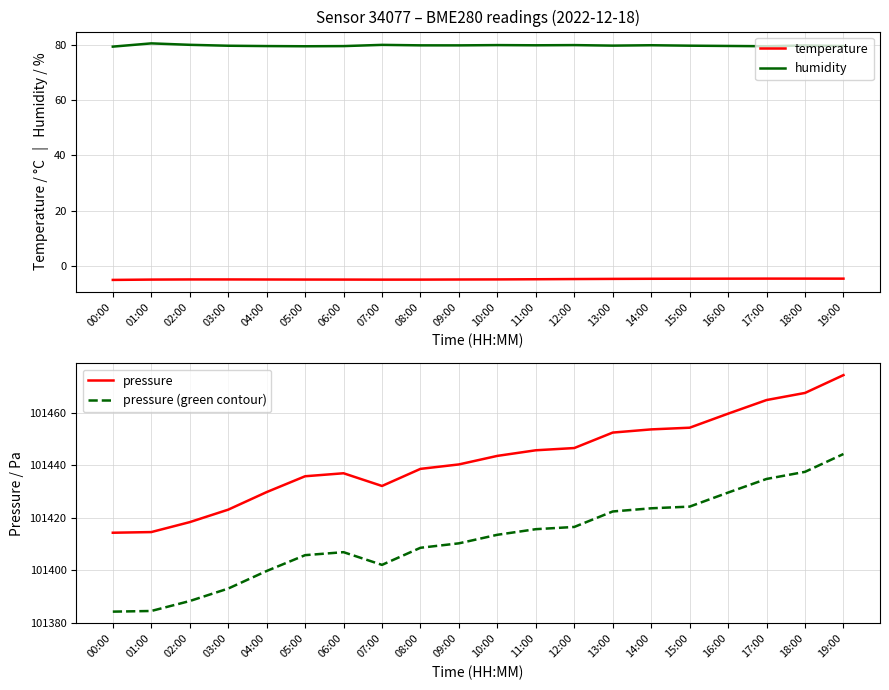

What is the value of the pressure point at the 20th from the left?

101474.2